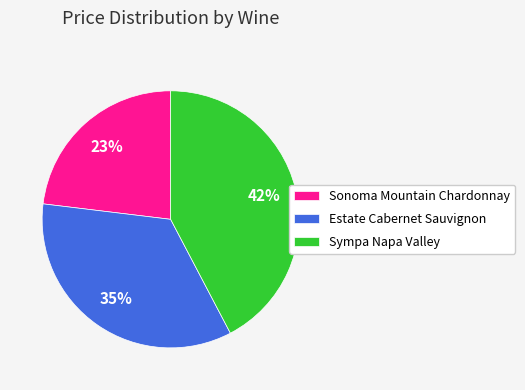

Which category has the smallest portion of the pie?

Sonoma Mountain Chardonnay